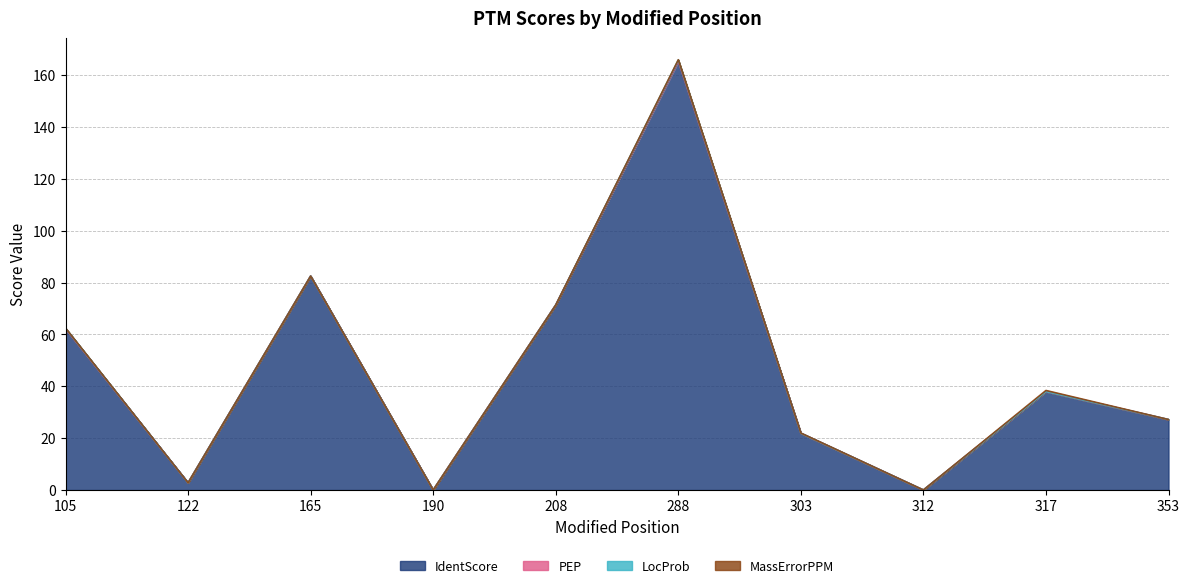

At which category is the sum across all series the highest?

288